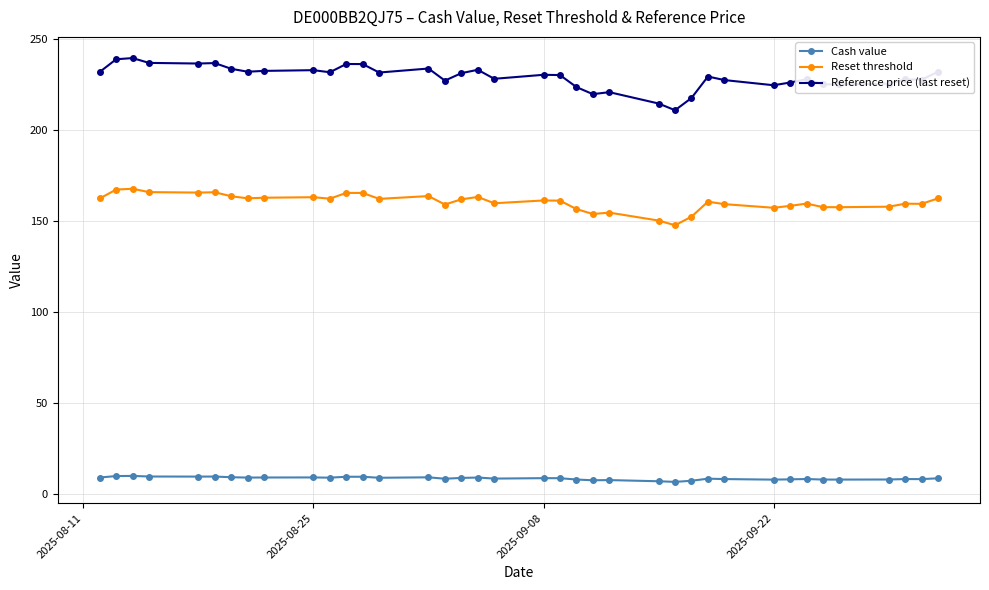

True or false: Reference price (last reset) has more than 0 interior local peaks.

True